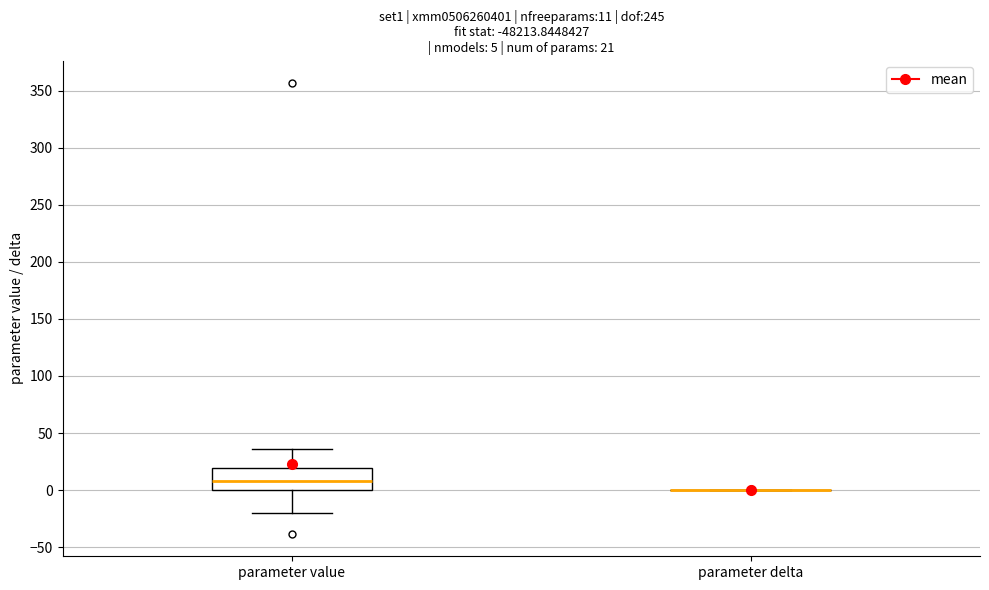

Which box is the tallest, from its lower edge to its upper edge?

parameter value